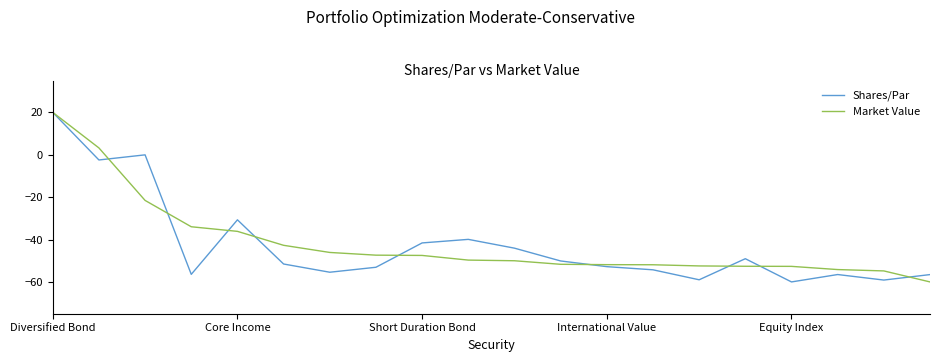

What is the minimum value for Shares/Par?

-60.0